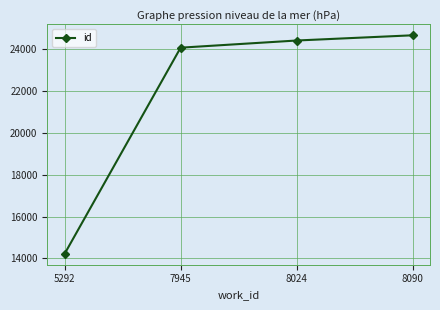

What is the minimum value shown in the chart?

14218